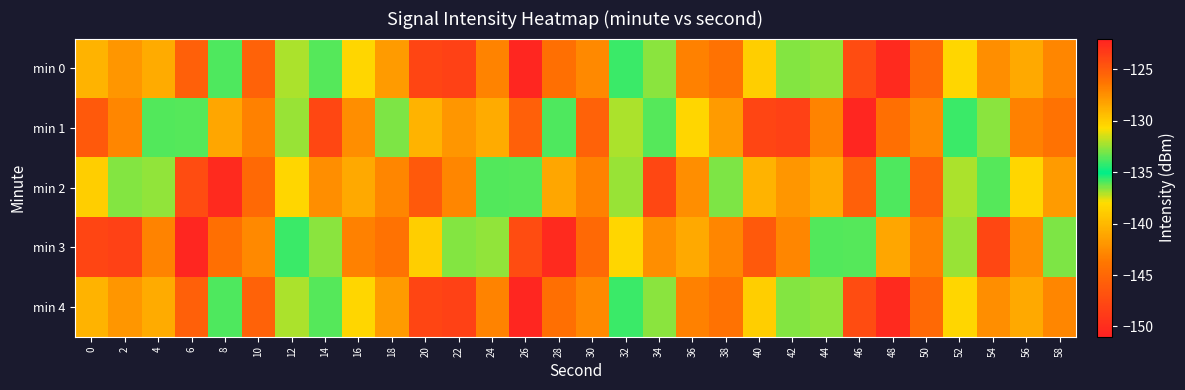

Between 44 and 6, which is larger?

6